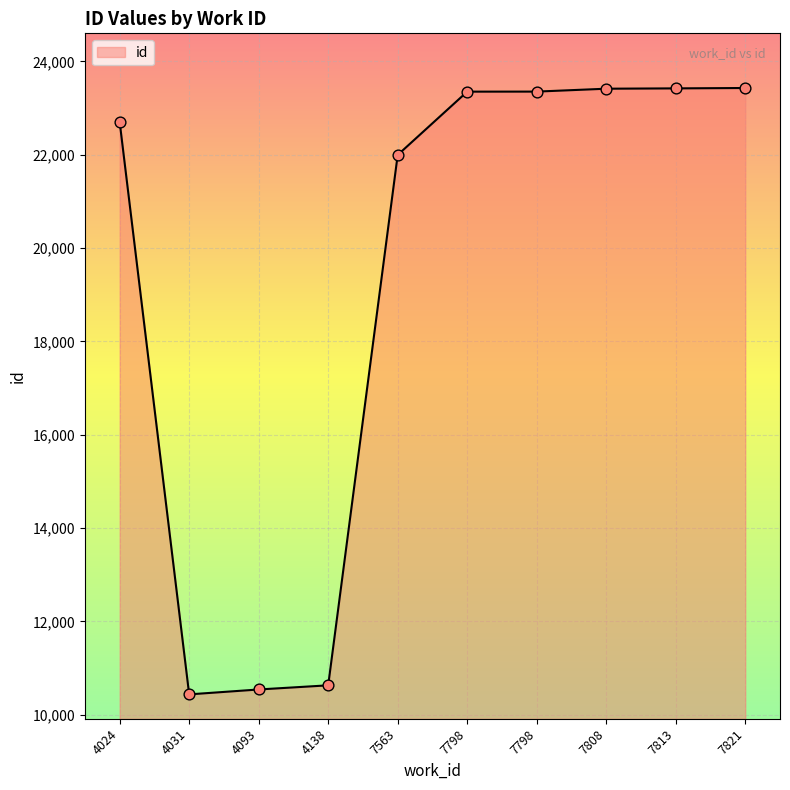

What is the change in value from 4031 to 7821?

+12993